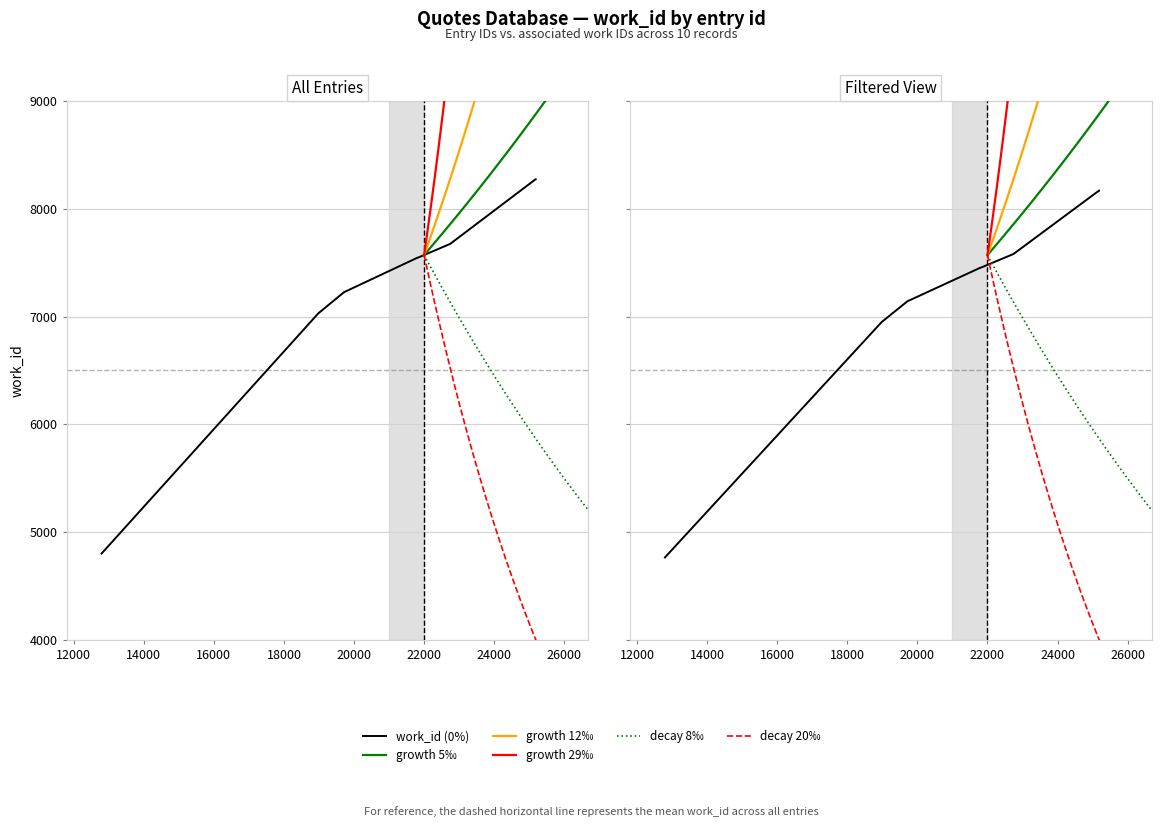

How many values exceed 7547?

3